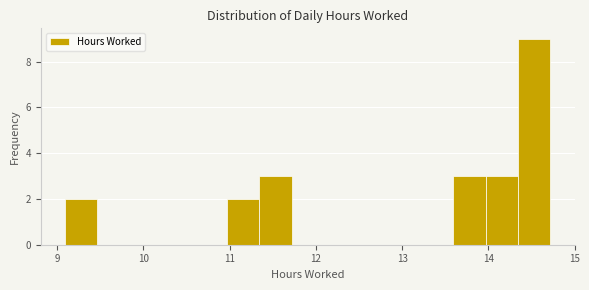

Around what value on the x-axis is the tallest bar? Give the approximate position of its centre, as read against the axis.

14.5